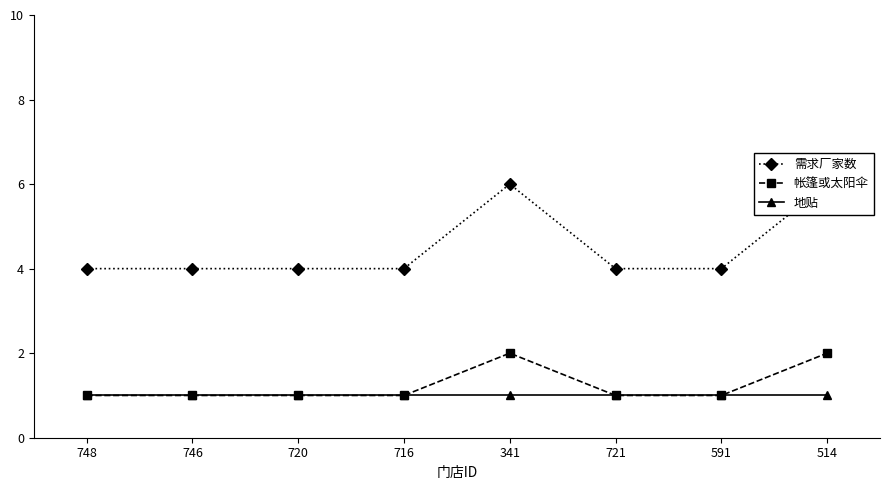

At how many categories does at least one series exceed 3?

8